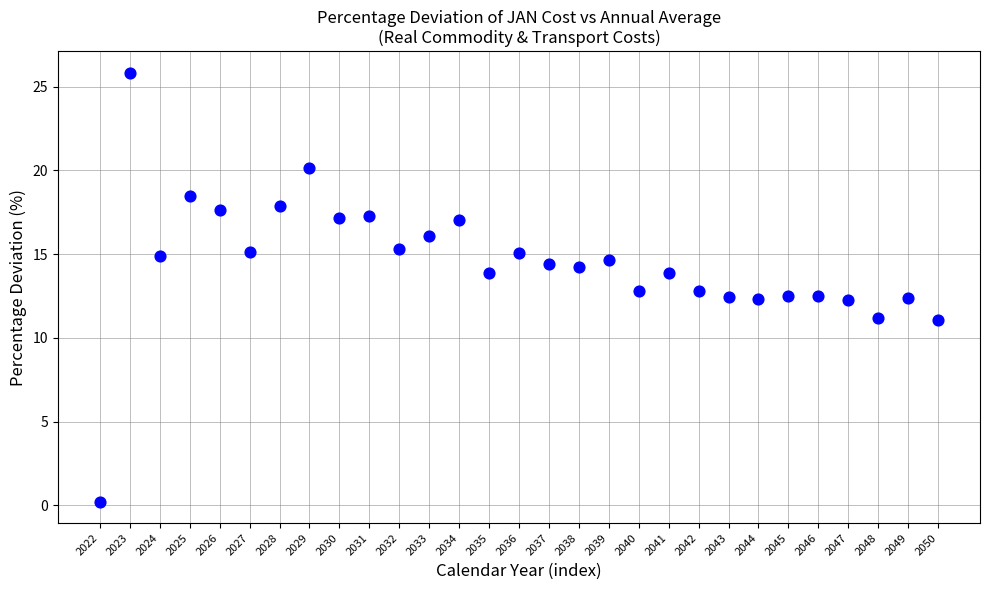

What is the range of Y values (max minus min)?

25.6